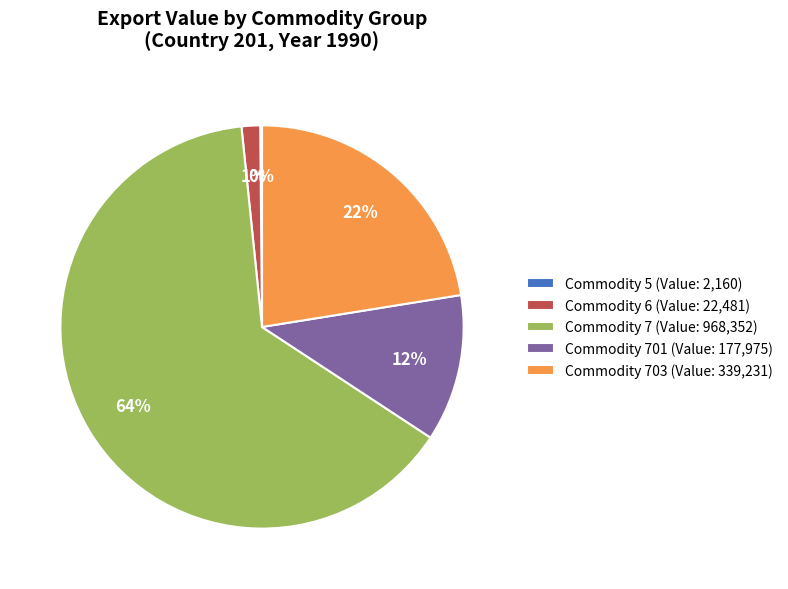

Which slice represents more than half of the pie?

Commodity 7 (Value: 968,352)